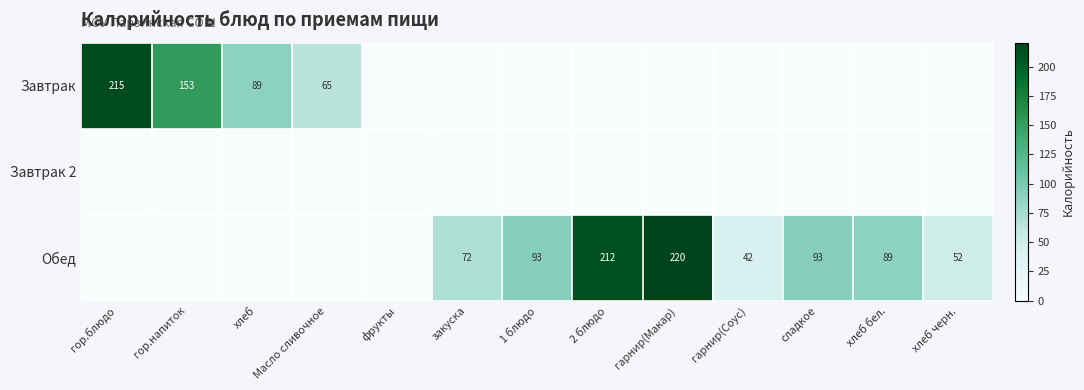

True or false: Завтрак has a value of 65 at Масло сливочное.

True